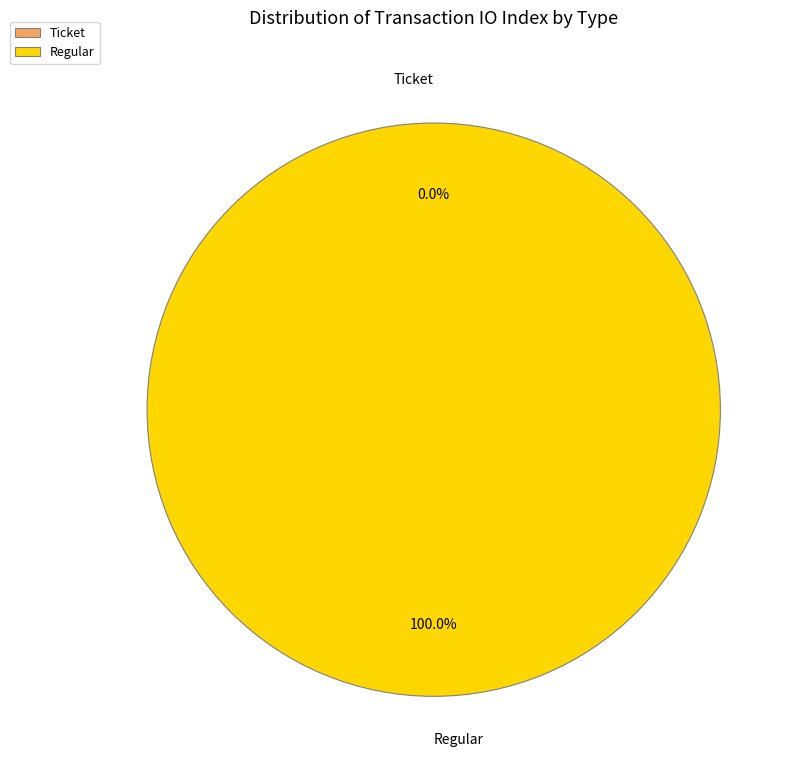

Does any single category account for the majority?

Yes